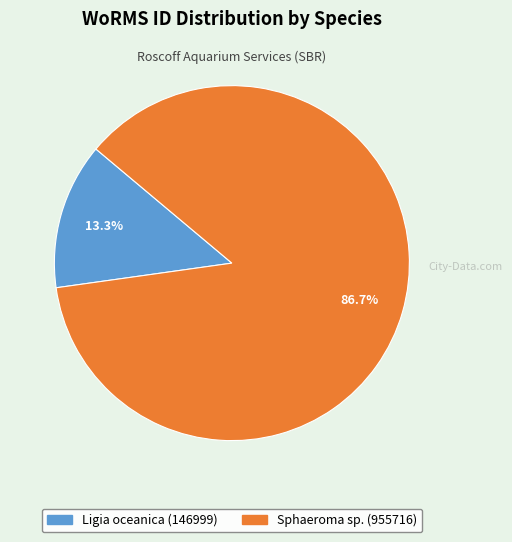

What percentage is the Sphaeroma sp. slice, to the nearest percent?

87%